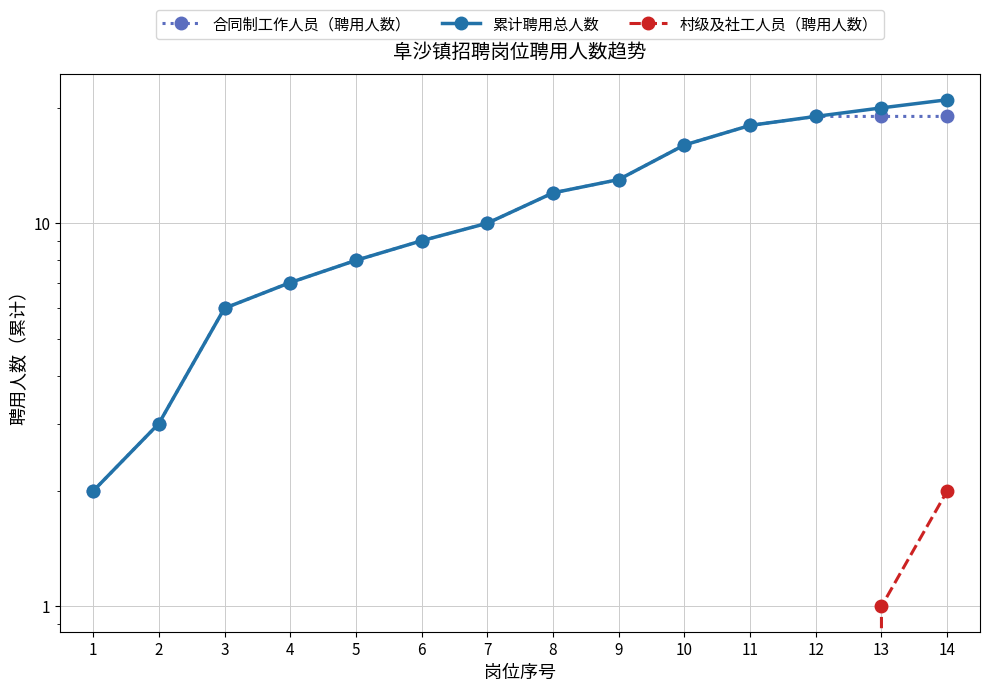

True or false: 合同制工作人员（聘用人数） and 村级及社工人员（聘用人数） intersect in this chart.

False